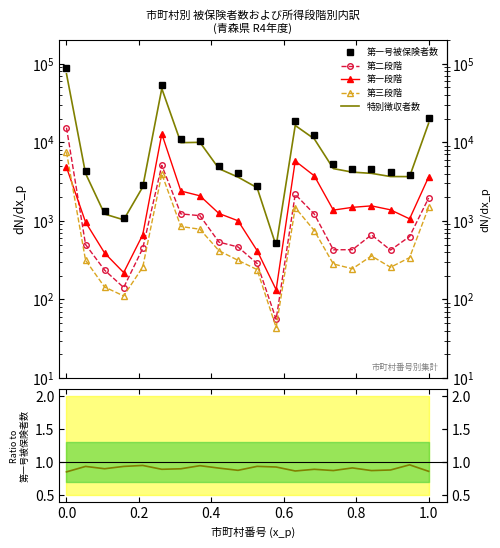

What are all the series names shown in the legend?

第一号被保険者数, 第二段階, 第一段階, 第三段階, 特別徴収者数